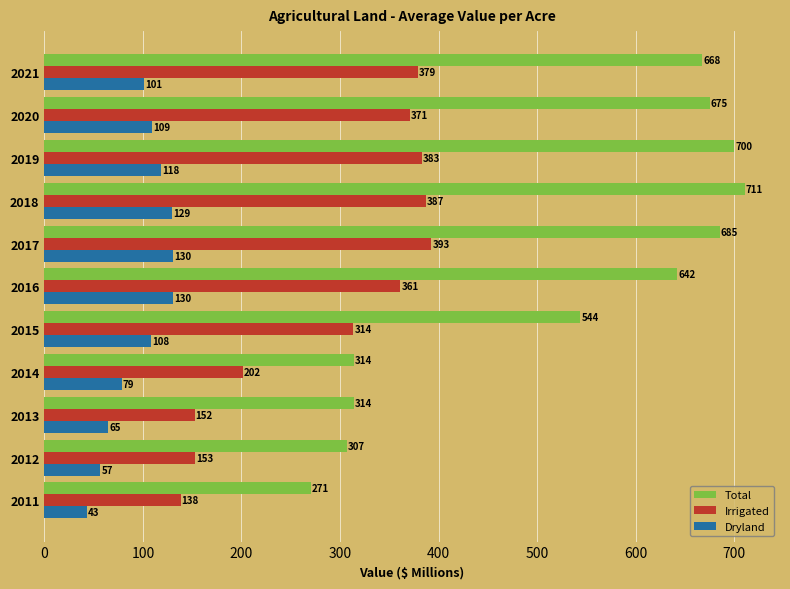

Rank the series by their average value, from lowest to highest.

Dryland, Irrigated, Total